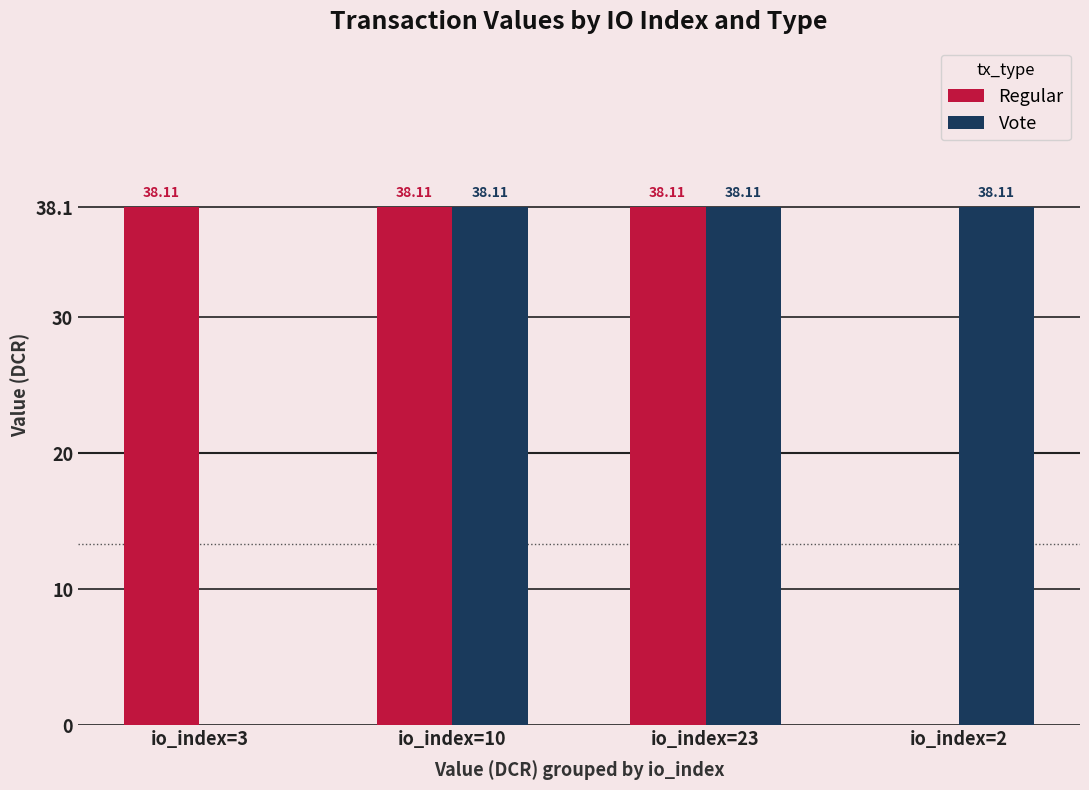

What value does the Vote series have at io_index=23?

38.1